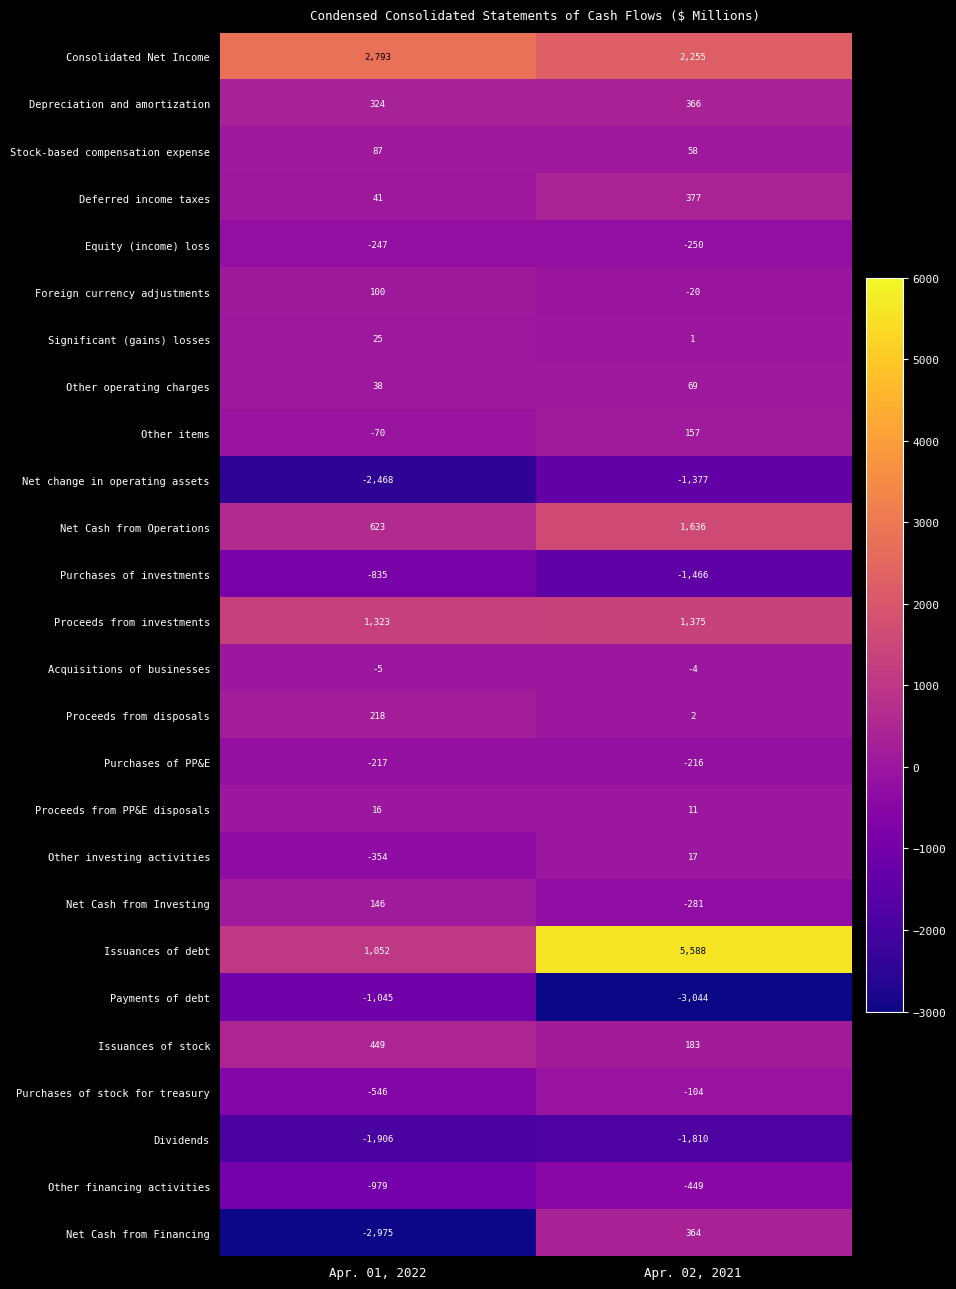

What is the spread (max minus min) of values at Apr. 01, 2022?

5768